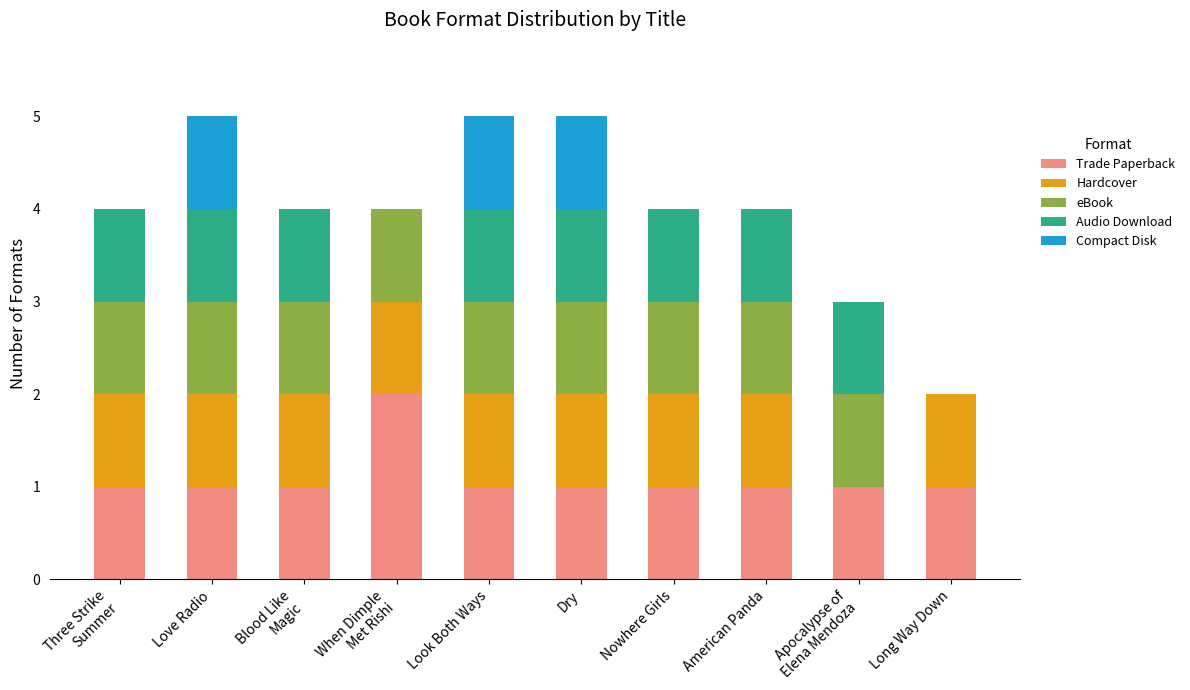

What is the total value across all series at Nowhere Girls?

4